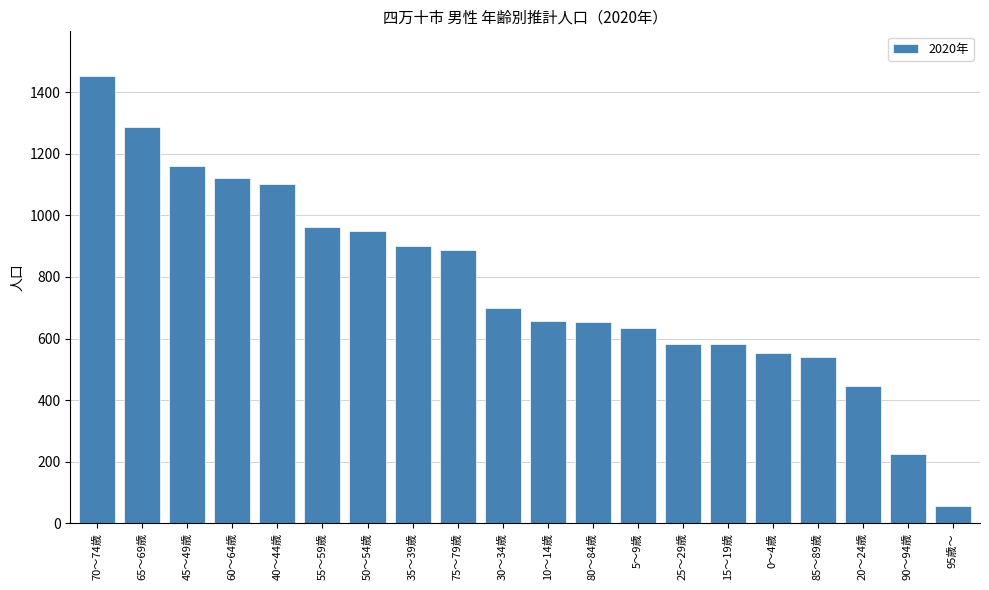

What is the label of the 2nd bar from the left?

65～69歳